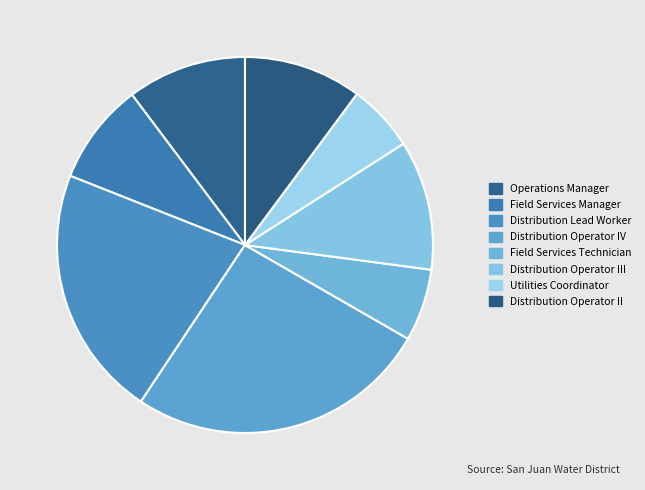

How many slices are in this pie chart?

8